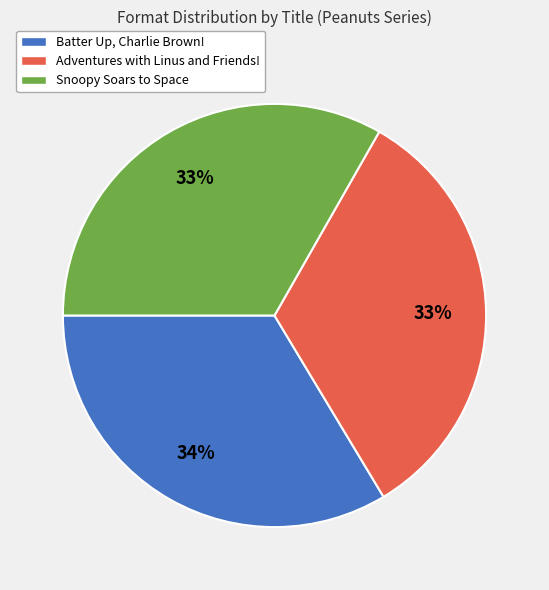

What is the ratio of the value at Snoopy Soars to Space to the value at Batter Up, Charlie Brown!?

1.0